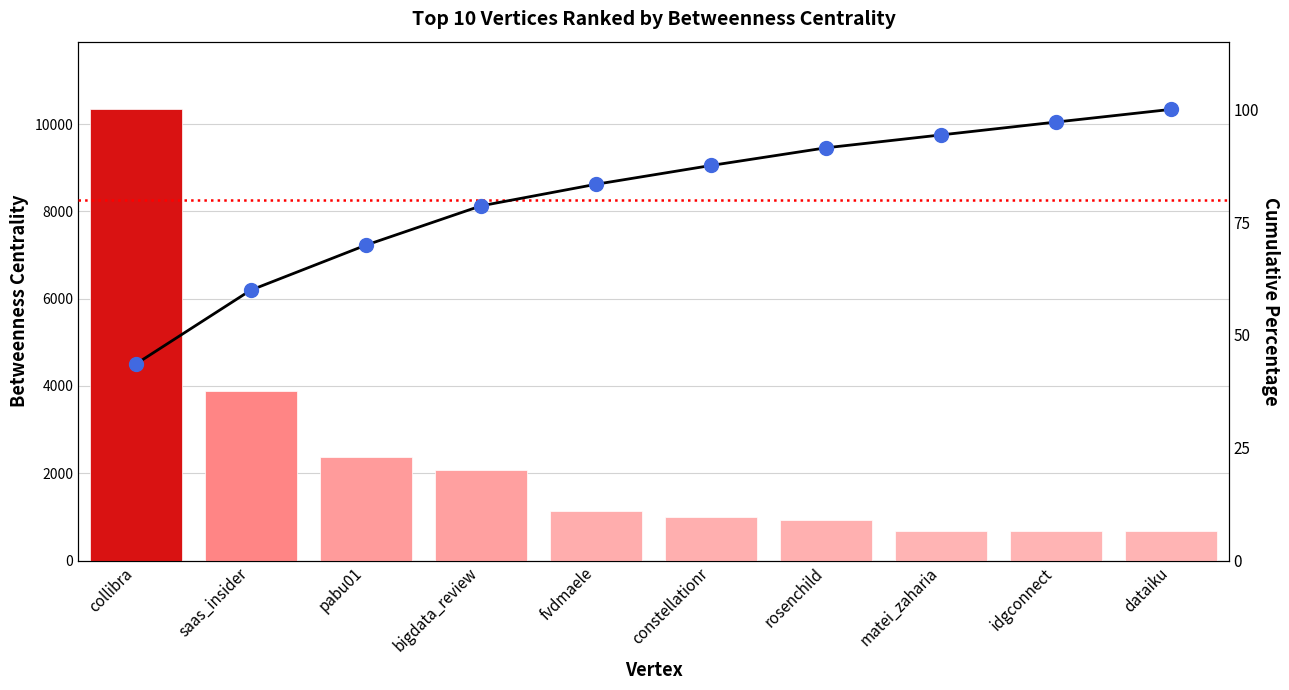

Reading right to left, extract all data points from this chart.

Betweenness Centrality: dataiku=667.8	idgconnect=678.0	matei_zaharia=678.0	rosenchild=930.3	constellationr=989.5	fvdmaele=1137.0	bigdata_review=2068.2	pabu01=2366.7	saas_insider=3892.8	collibra=10336.1
Cumulative %: dataiku=100.0	idgconnect=97.2	matei_zaharia=94.3	rosenchild=91.5	constellationr=87.6	fvdmaele=83.4	bigdata_review=78.6	pabu01=69.9	saas_insider=59.9	collibra=43.5
Cumulative % Points: dataiku=100.0	idgconnect=97.2	matei_zaharia=94.3	rosenchild=91.5	constellationr=87.6	fvdmaele=83.4	bigdata_review=78.6	pabu01=69.9	saas_insider=59.9	collibra=43.5